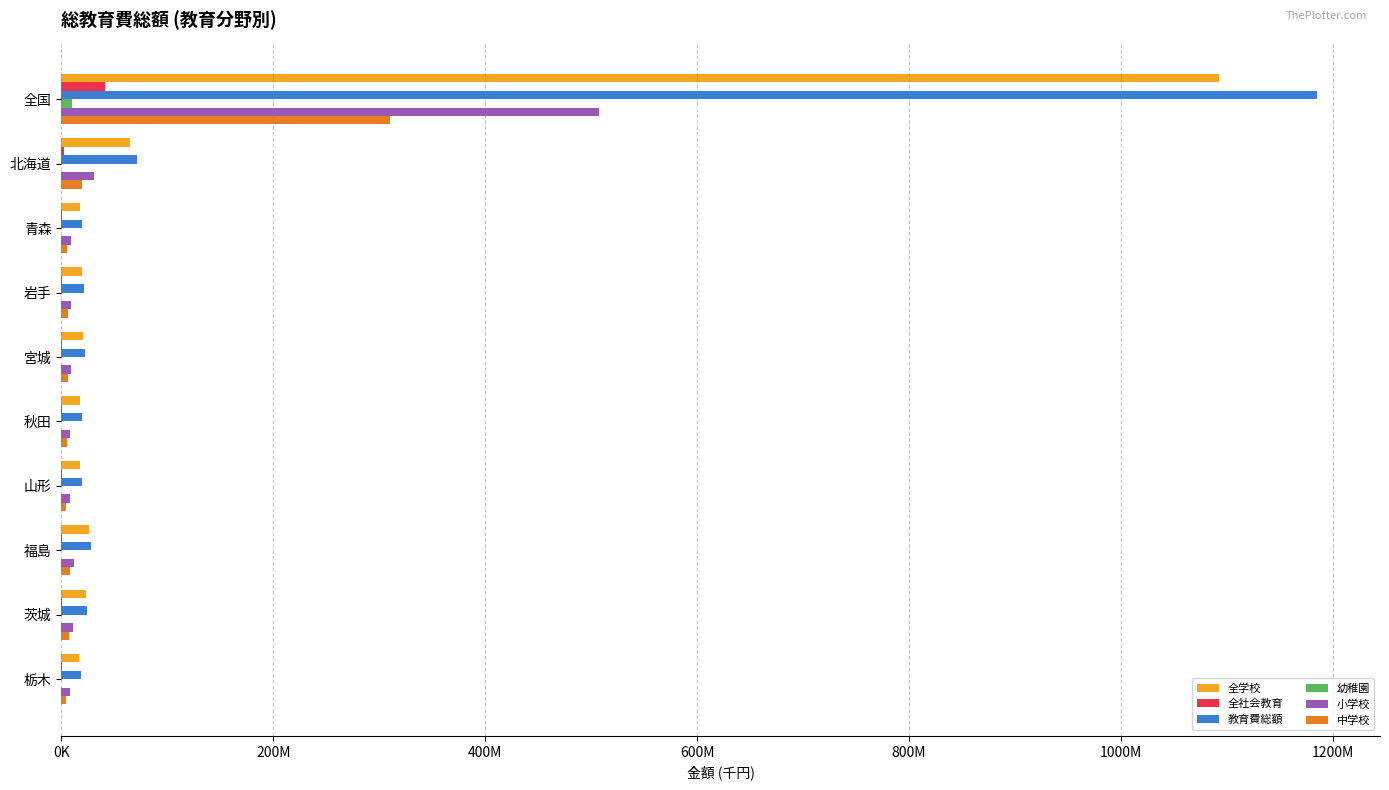

How many data points in 全学校 are less than 20407494?

5